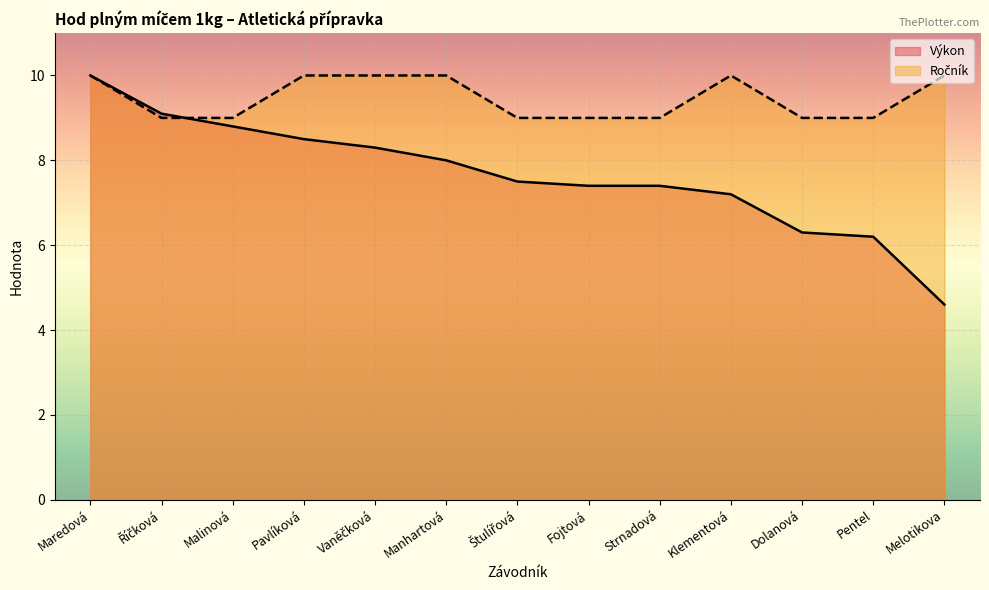

What is the maximum value for Ročník?

10.0